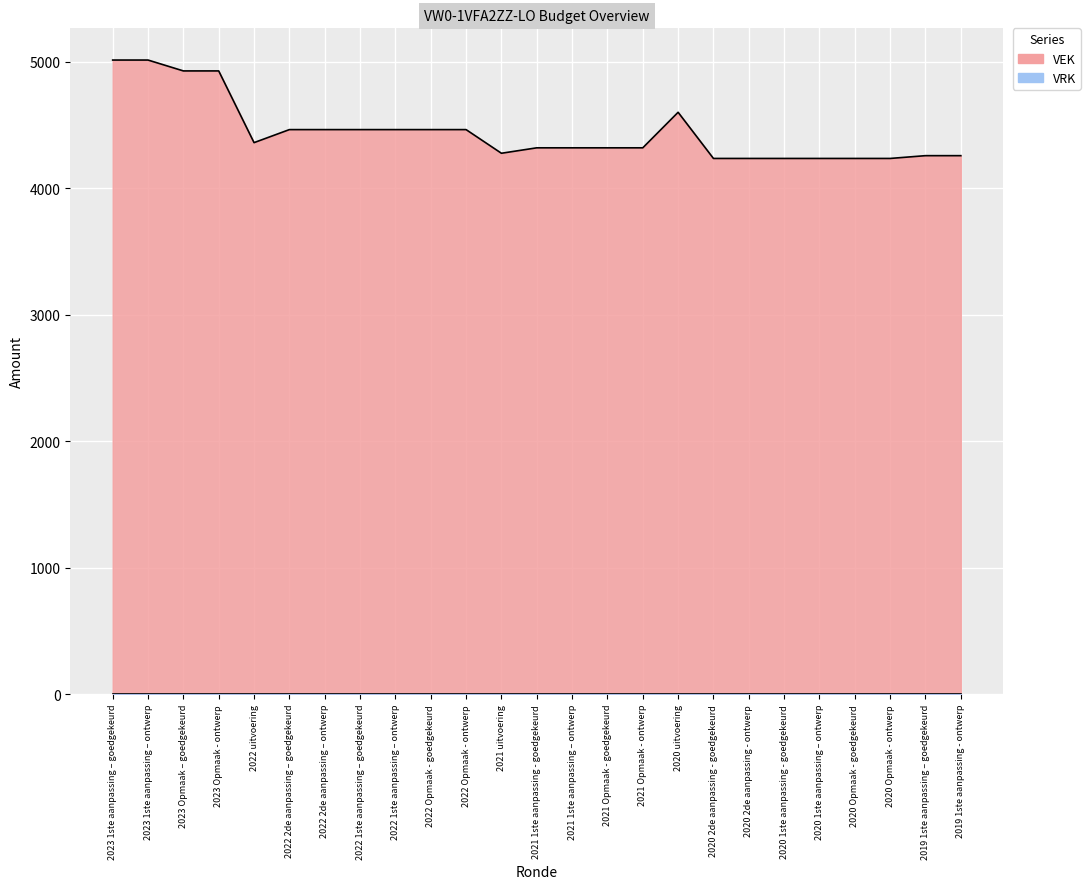

What is the sum of the values at 2022 2de aanpassing – goedgekeurd and 2022 1ste aanpassing – ontwerp?

8928